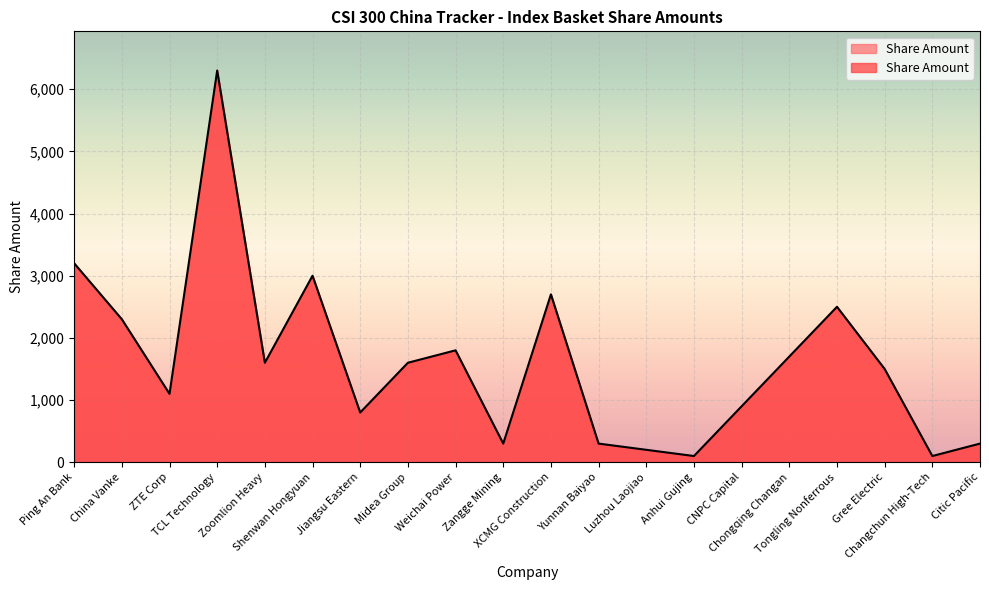

What is the minimum value shown in the chart?

100